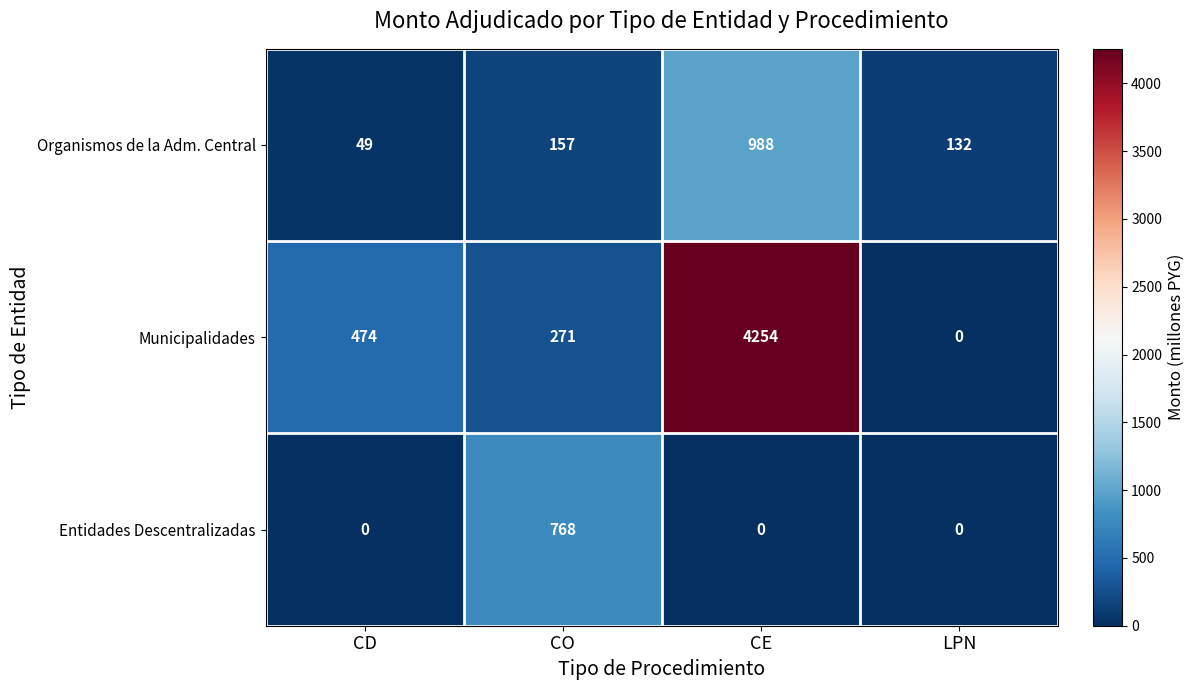

The Organismos de la Adm. Central series shows 218 at LPN. True or false?

False